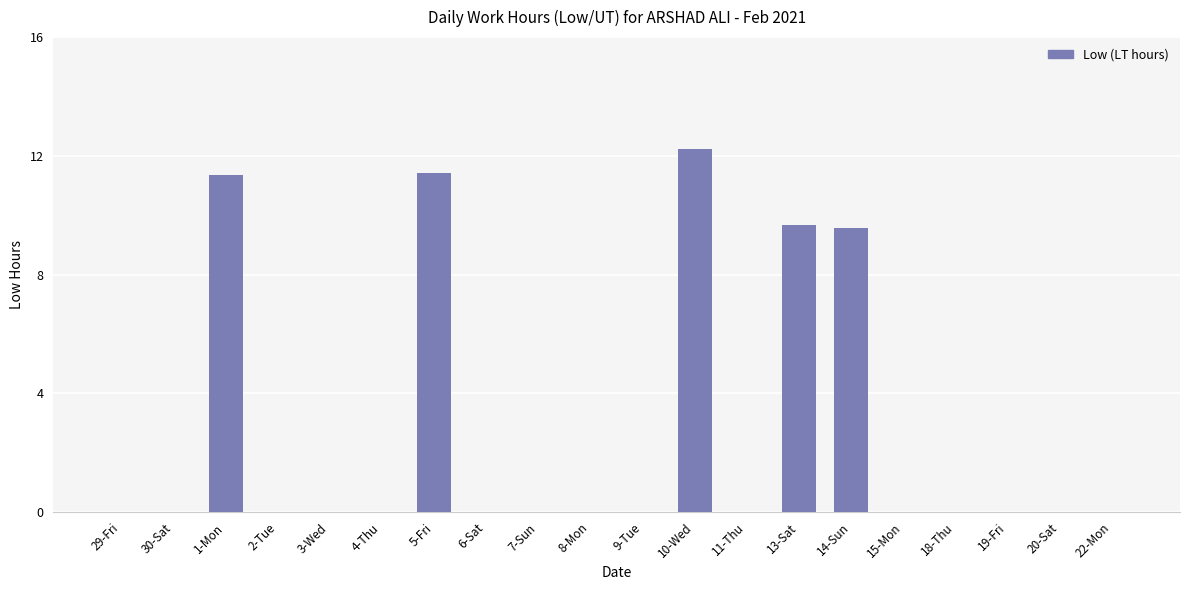

Are the bars grouped side by side (vs. stacked)?

No